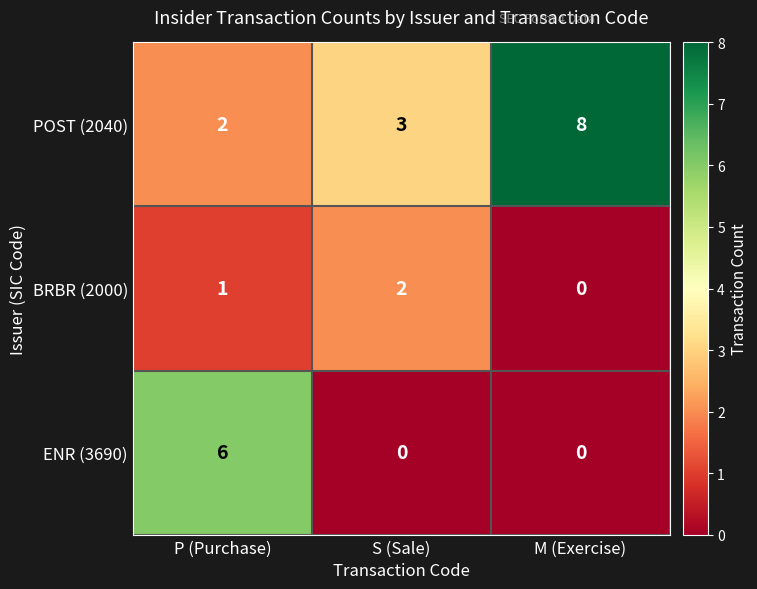

At which category is the sum across all series the highest?

P (Purchase)